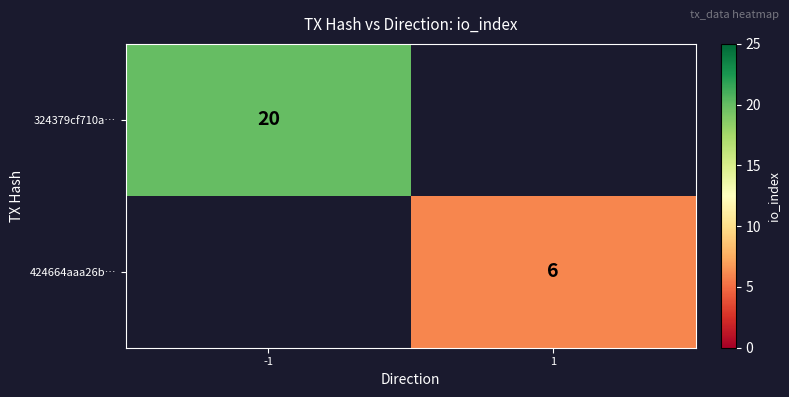

The 324379cf710a… series shows 35 at -1. True or false?

False